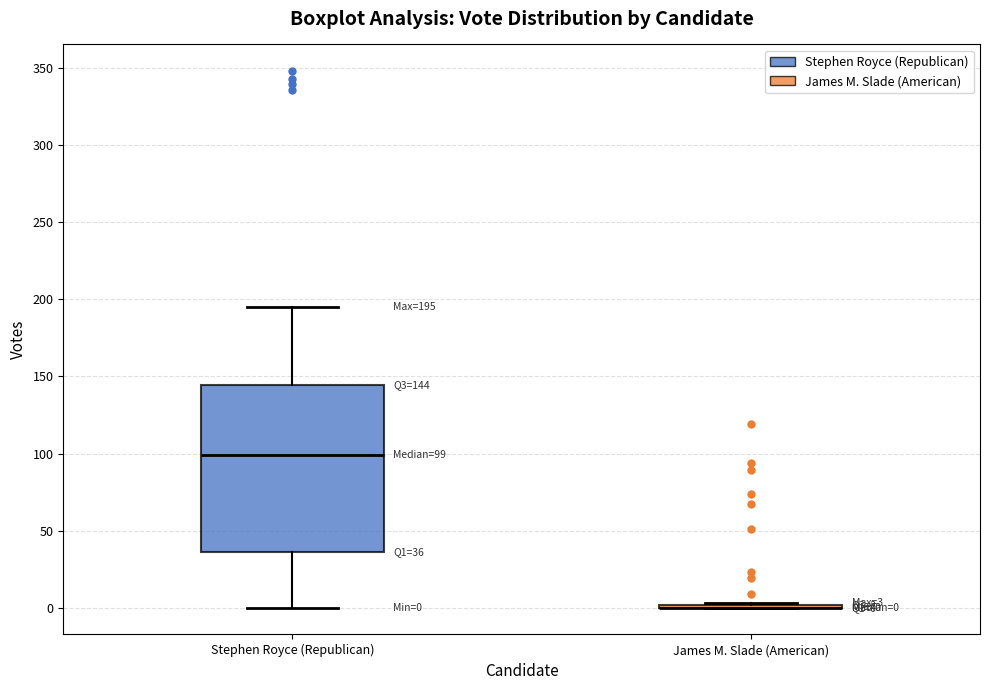

Comparing the boxes themselves (not the whiskers), which one is the tallest?

Stephen Royce (Republican)